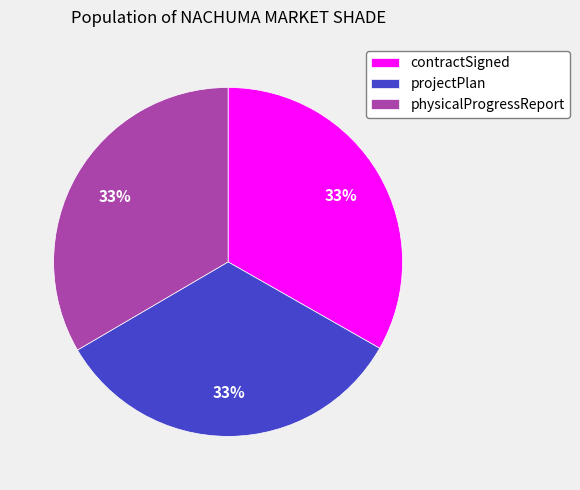

Count the number of slices in the pie.

3